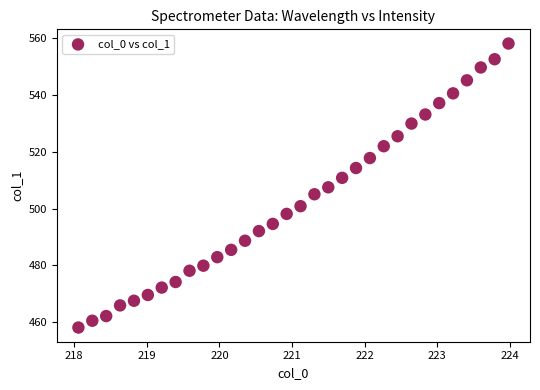

What is the range of X values (max minus min)?

5.9